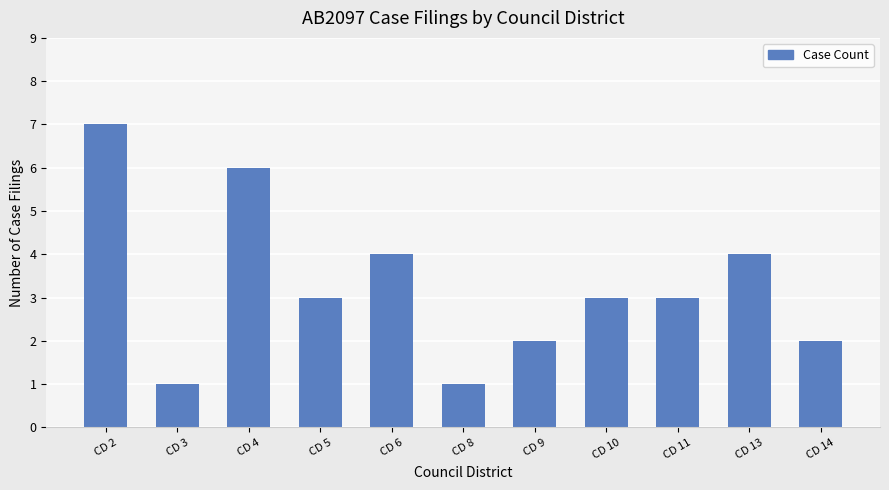

What is the greatest value displayed?

7